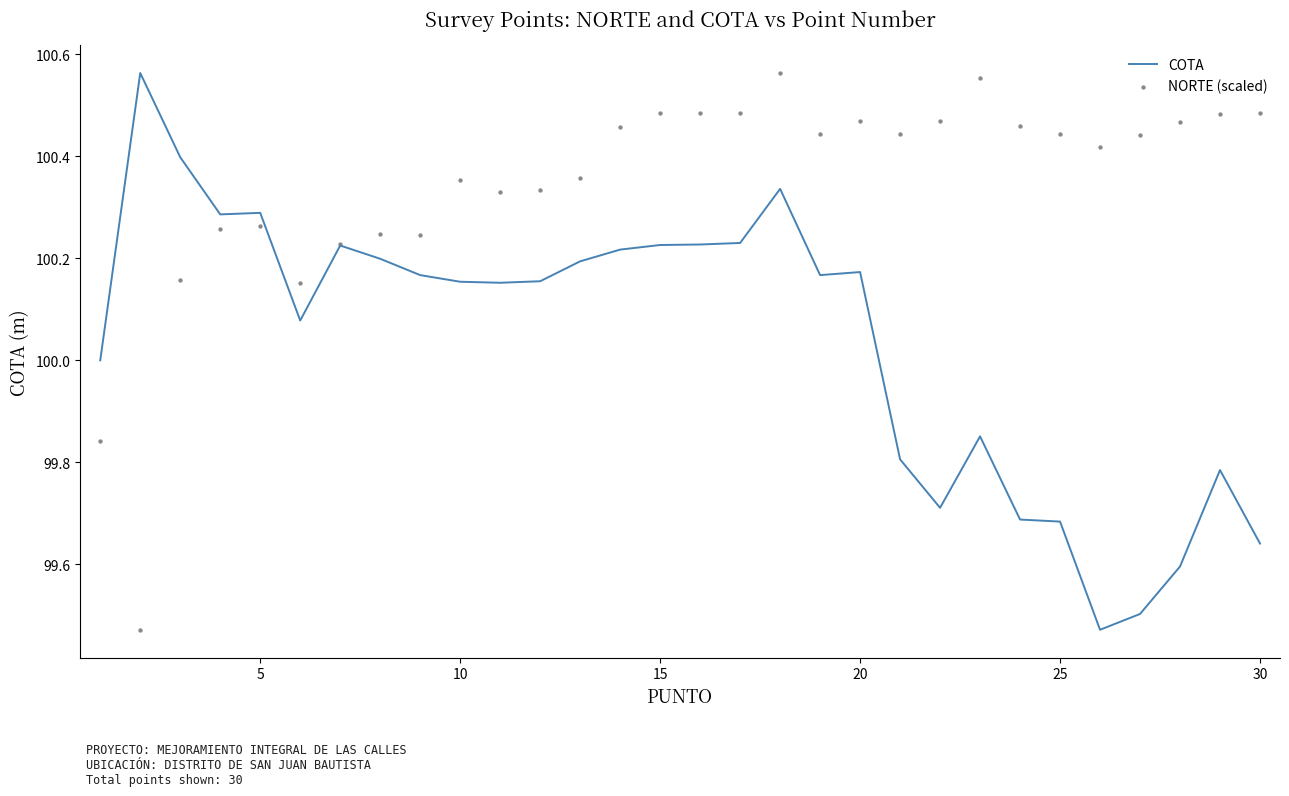

The COTA series shows 37.8 at 20. True or false?

False